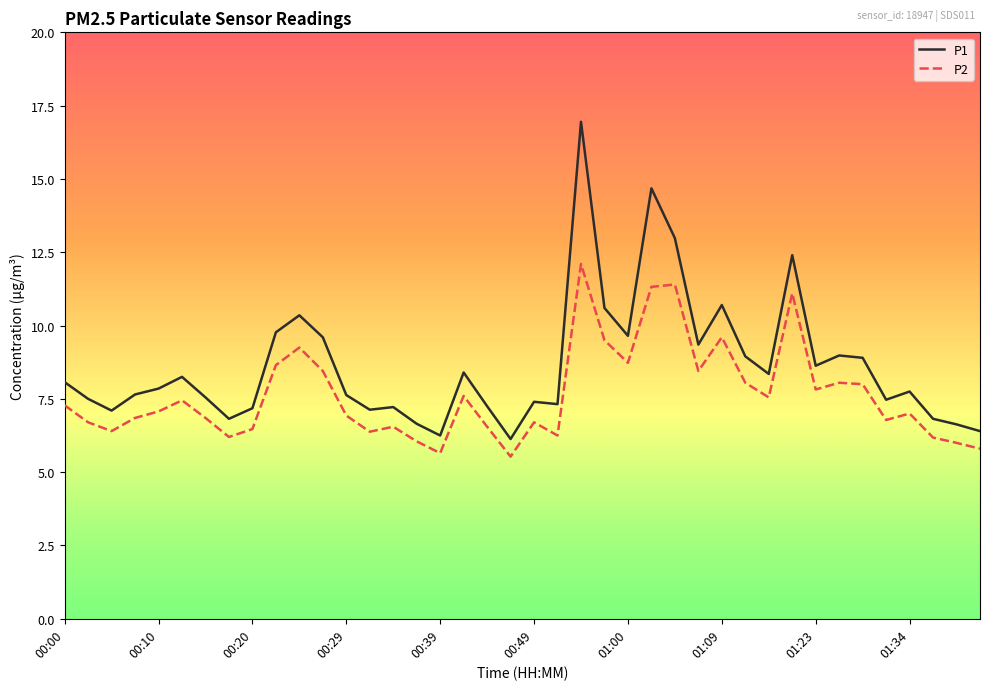

What is the minimum value for P2?

5.5